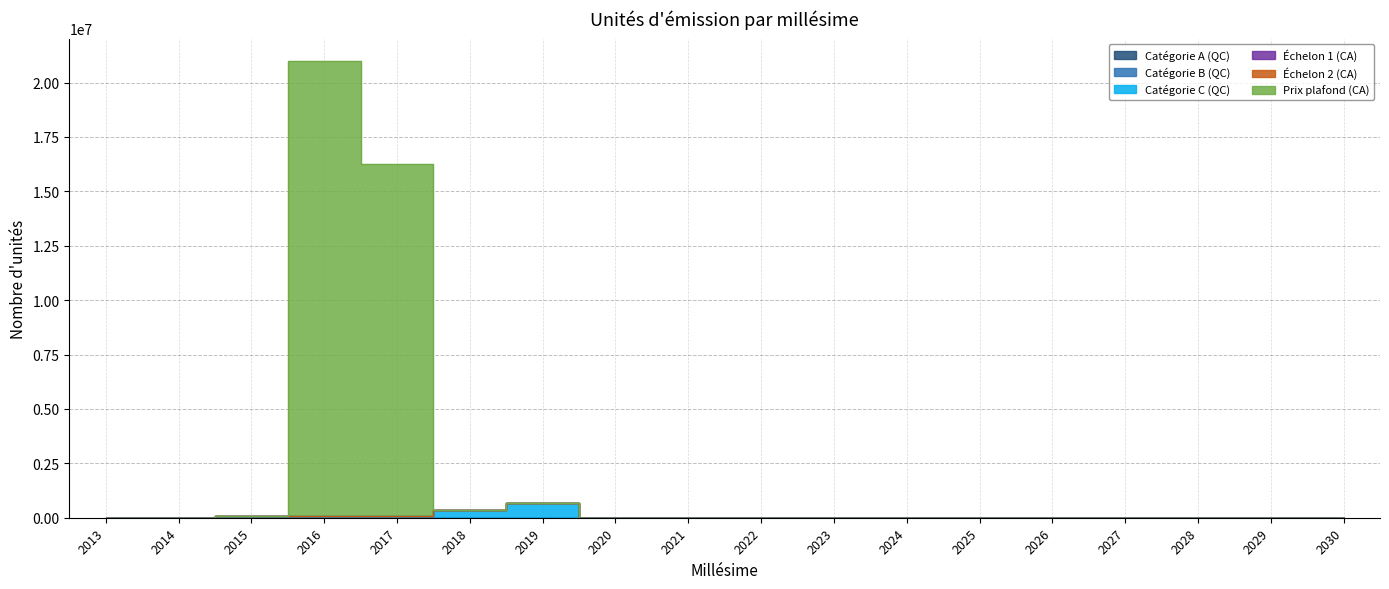

Reading left to right, what are all the values shown in this chart?

Catégorie A (QC): 0	0	0	0	0	0	0	0	0	0	0	0	0	0	0	0	0	0
Catégorie B (QC): 0	0	0	0	0	0	0	0	0	0	0	0	0	0	0	0	0	0
Catégorie C (QC): 0	7125	79710	80394	62568	376682	693975	0	0	0	0	0	0	0	0	0	0	0
Échelon 1 (CA): 0	0	0	0	0	0	0	0	0	0	0	0	0	0	0	0	0	0
Échelon 2 (CA): 0	0	0	0	0	0	0	0	0	0	0	0	0	0	0	0	0	0
Prix plafond (CA): 0	0	0	20891247	16185675	0	0	0	0	0	0	0	0	0	0	0	0	0